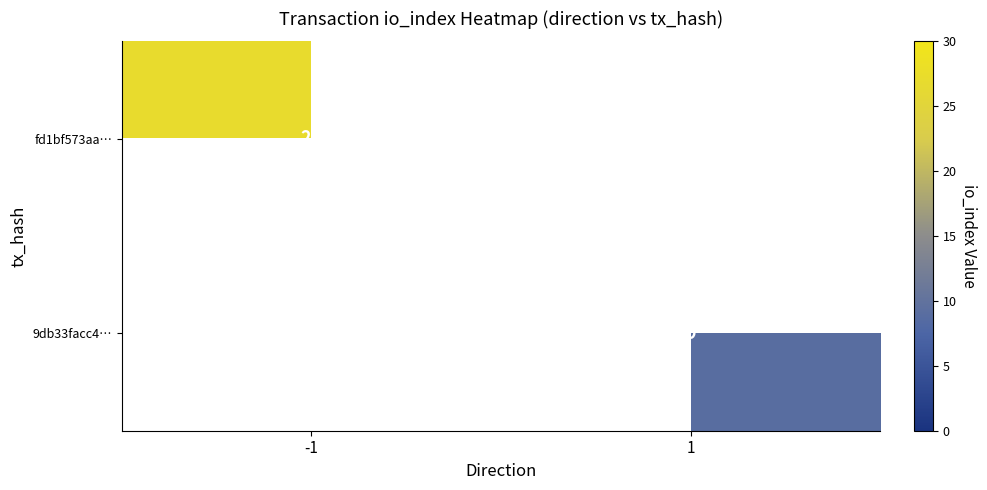

Is the value of 9db33facc4… at 1 greater than the value of fd1bf573aa… at -1?

No